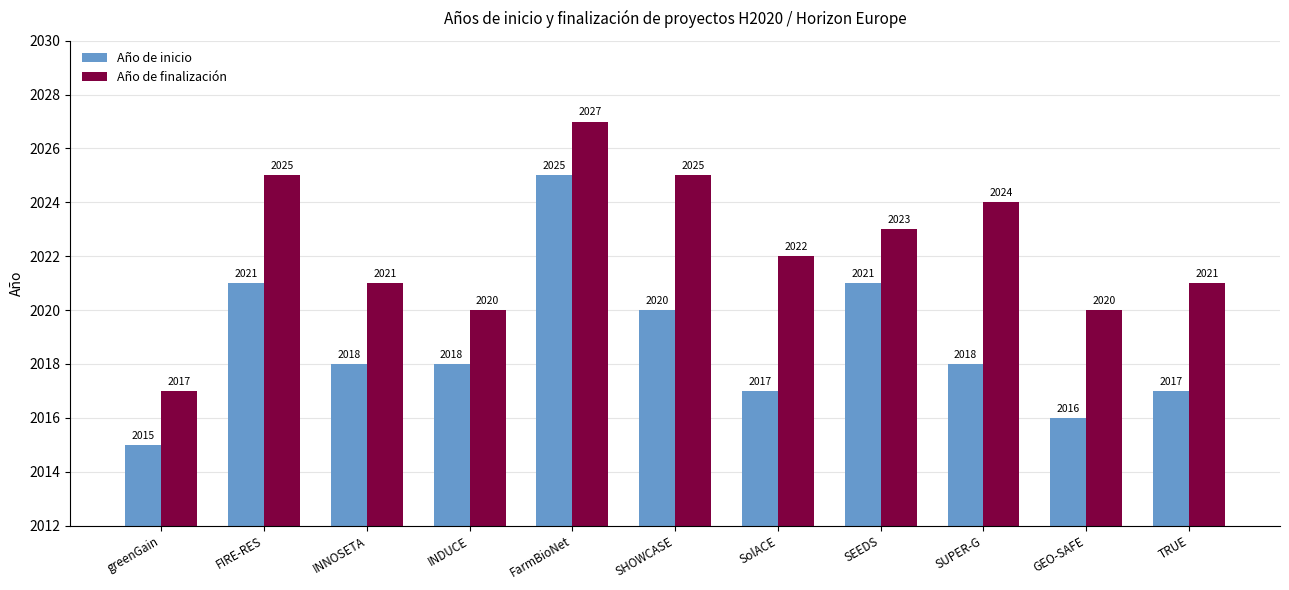

Does the chart contain any negative values?

No